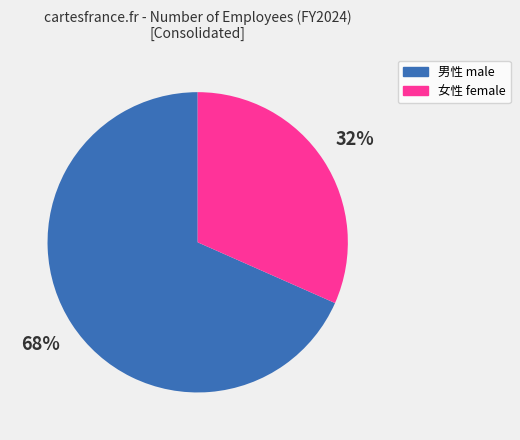

Count the number of slices in the pie.

2